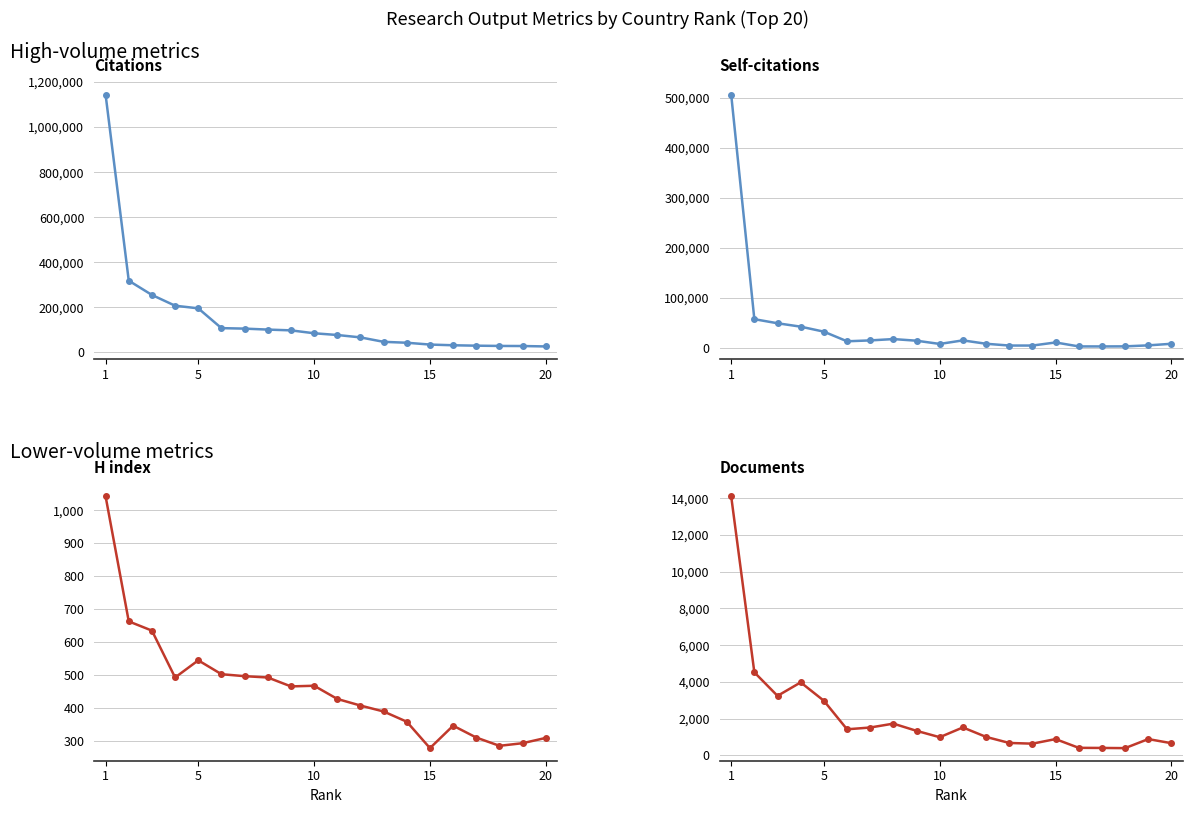

Between 15 and 19, which series saw the biggest shift?

Self-citations